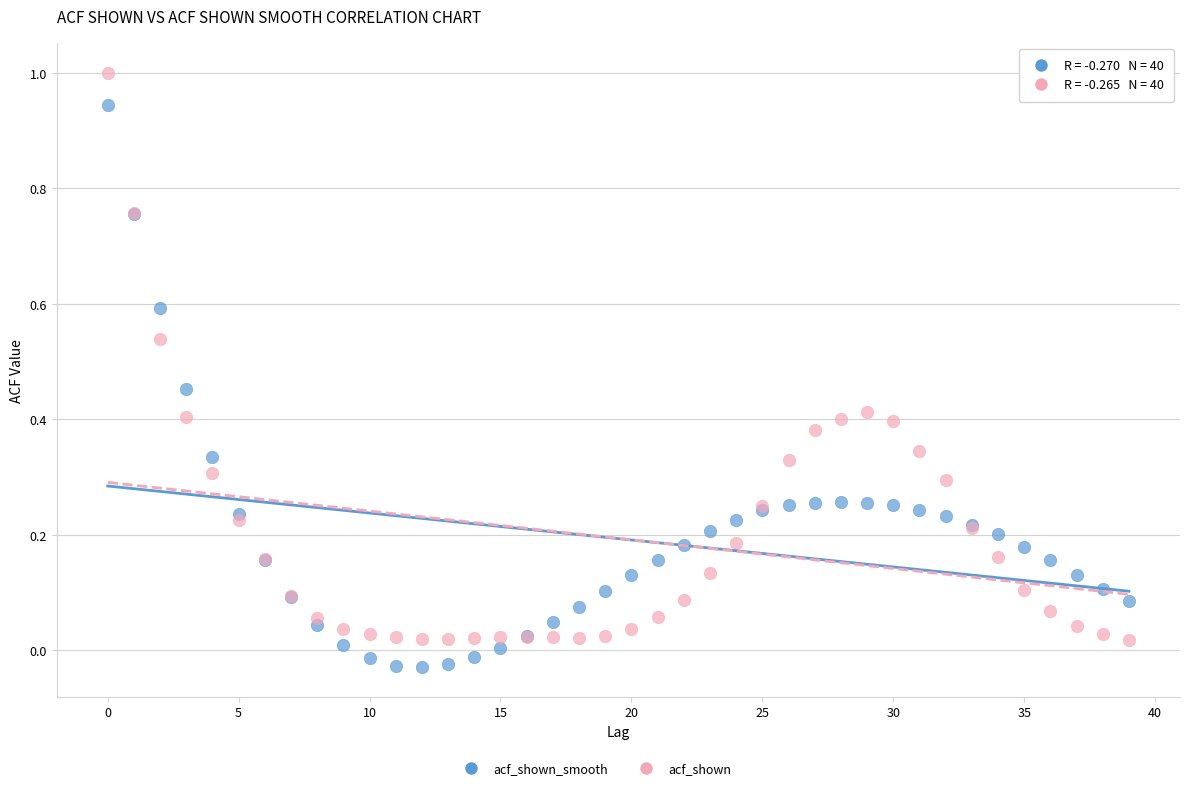

Which series reaches the maximum Y coordinate?

acf_shown